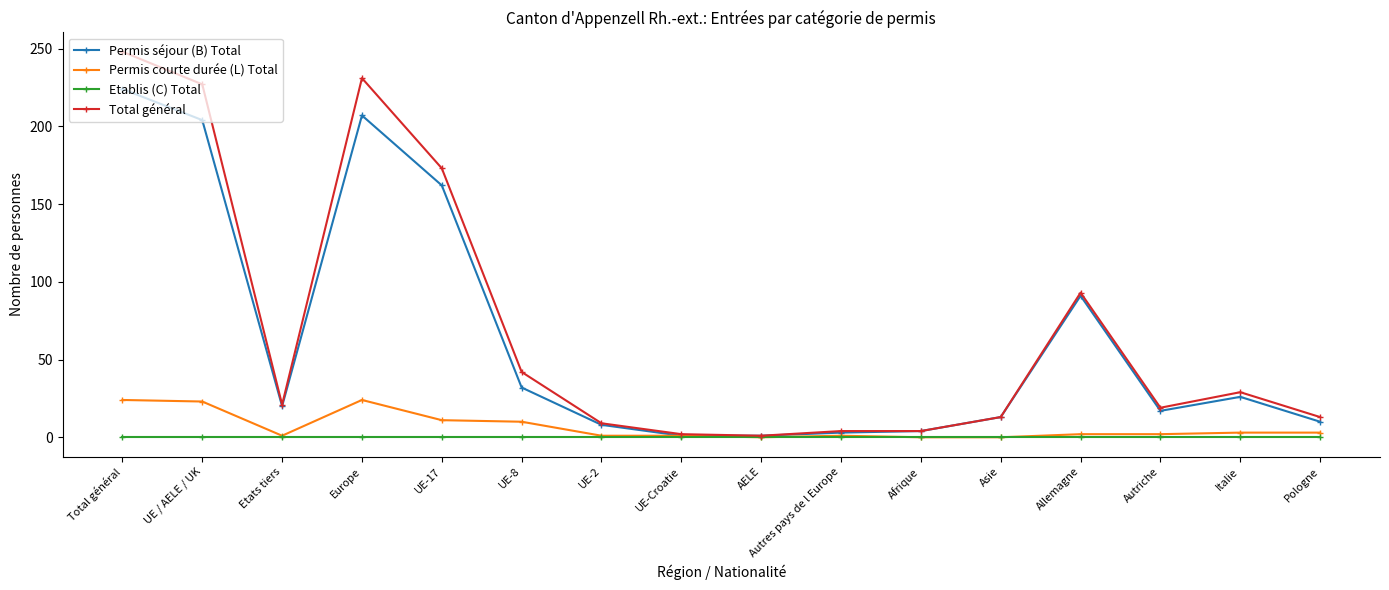

What is the label of the 2nd point from the left?

UE / AELE / UK